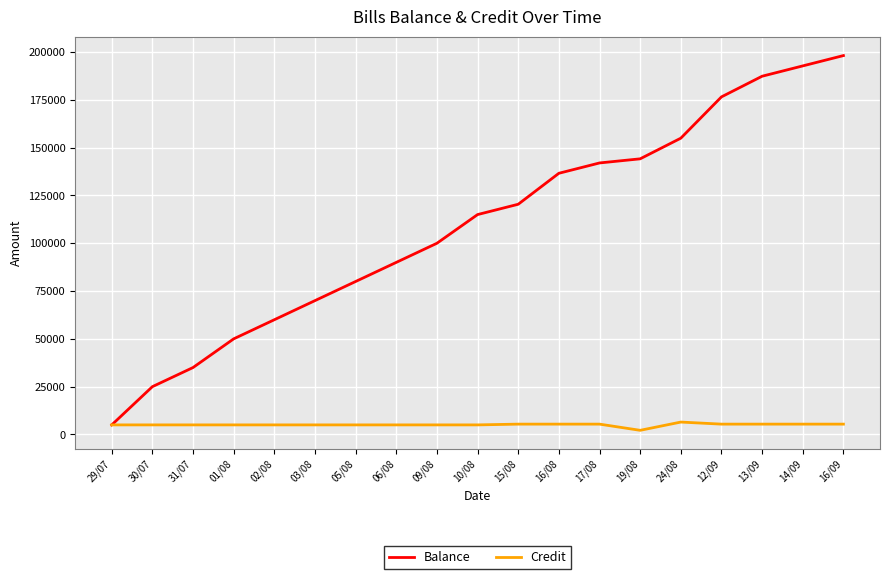

Count the number of data series in this chart.

2